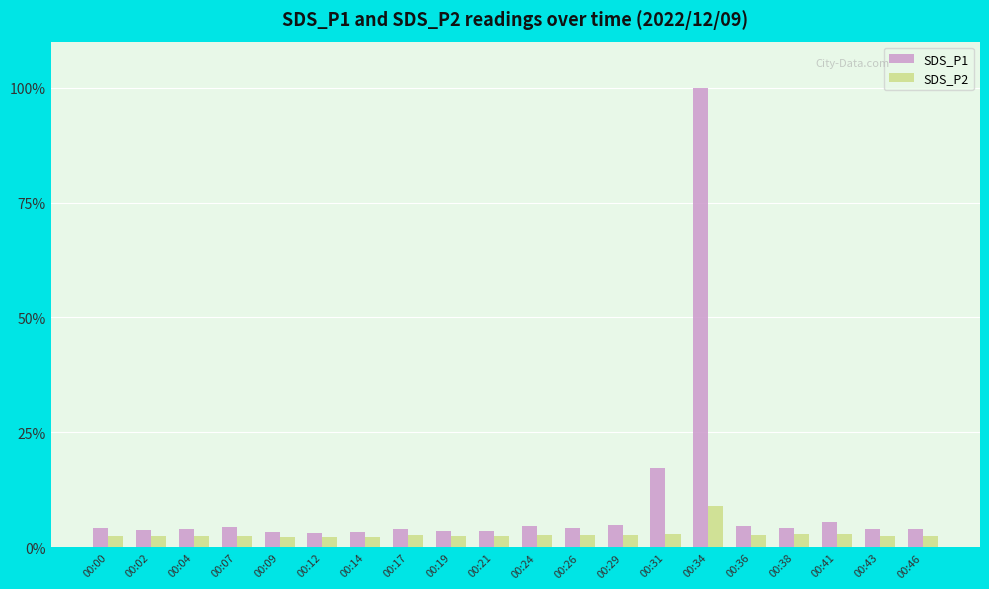

At which category is the sum across all series the highest?

00:34